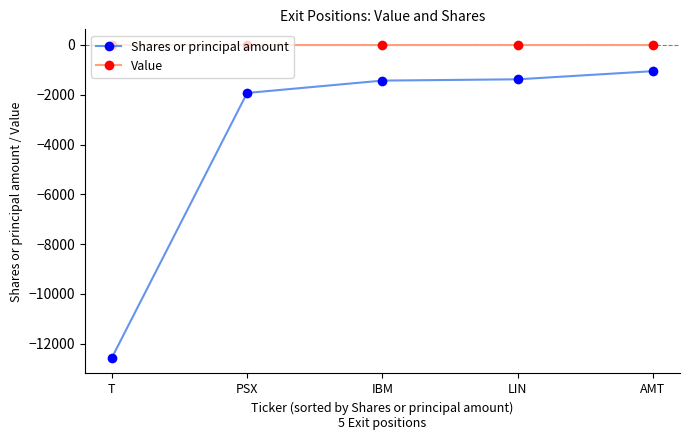

What is the spread (max minus min) of values at PSX?

1927